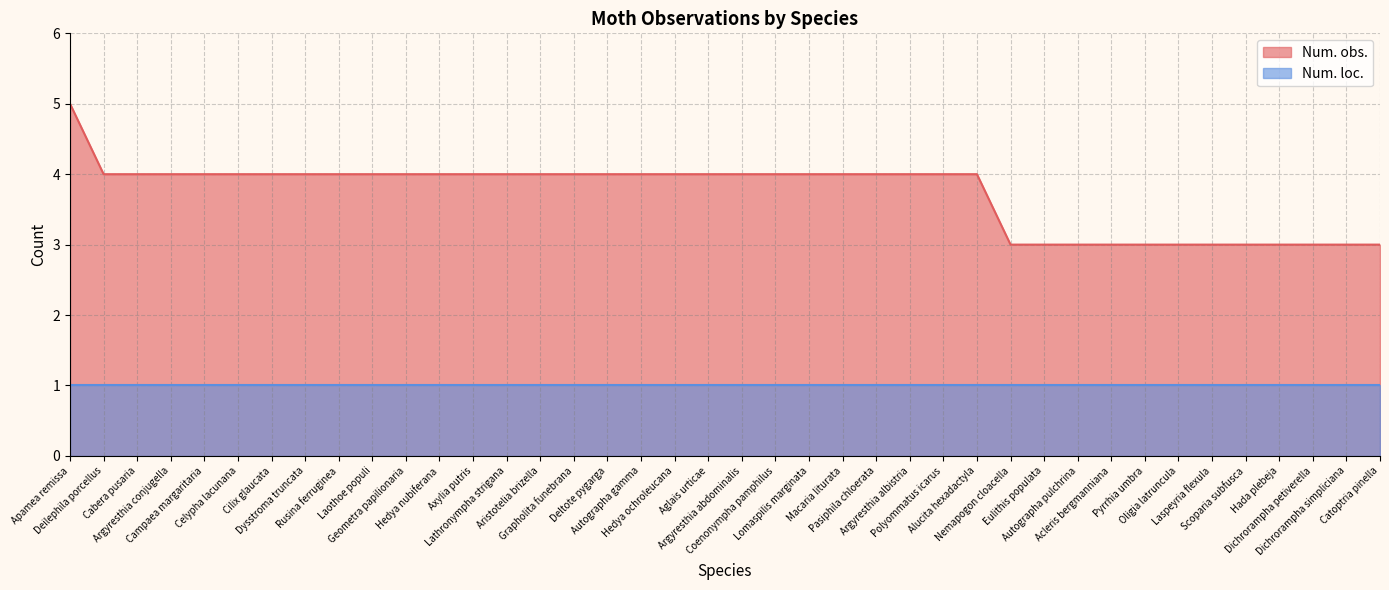

List the labels in order of value, smallest first.

Nemapogon cloacella, Eulithis populata, Autographa pulchrina, Acleris bergmanniana, Pyrrhia umbra, Oligia latruncula, Laspeyria flexula, Scoparia subfusca, Hada plebeja, Dichrorampha petiverella, Dichrorampha simpliciana, Catoptria pinella, Deilephila porcellus, Cabera pusaria, Argyresthia conjugella, Campaea margaritaria, Celypha lacunana, Cilix glaucata, Dysstroma truncata, Rusina ferruginea, Laothoe populi, Geometra papilionaria, Hedya nubiferana, Axylia putris, Lathronympha strigana, Aristotelia brizella, Grapholita funebrana, Deltote pygarga, Autographa gamma, Hedya ochroleucana, Aglais urticae, Argyresthia abdominalis, Coenonympha pamphilus, Lomaspilis marginata, Macaria liturata, Pasiphila chloerata, Argyresthia albistria, Polyommatus icarus, Alucita hexadactyla, Apamea remissa